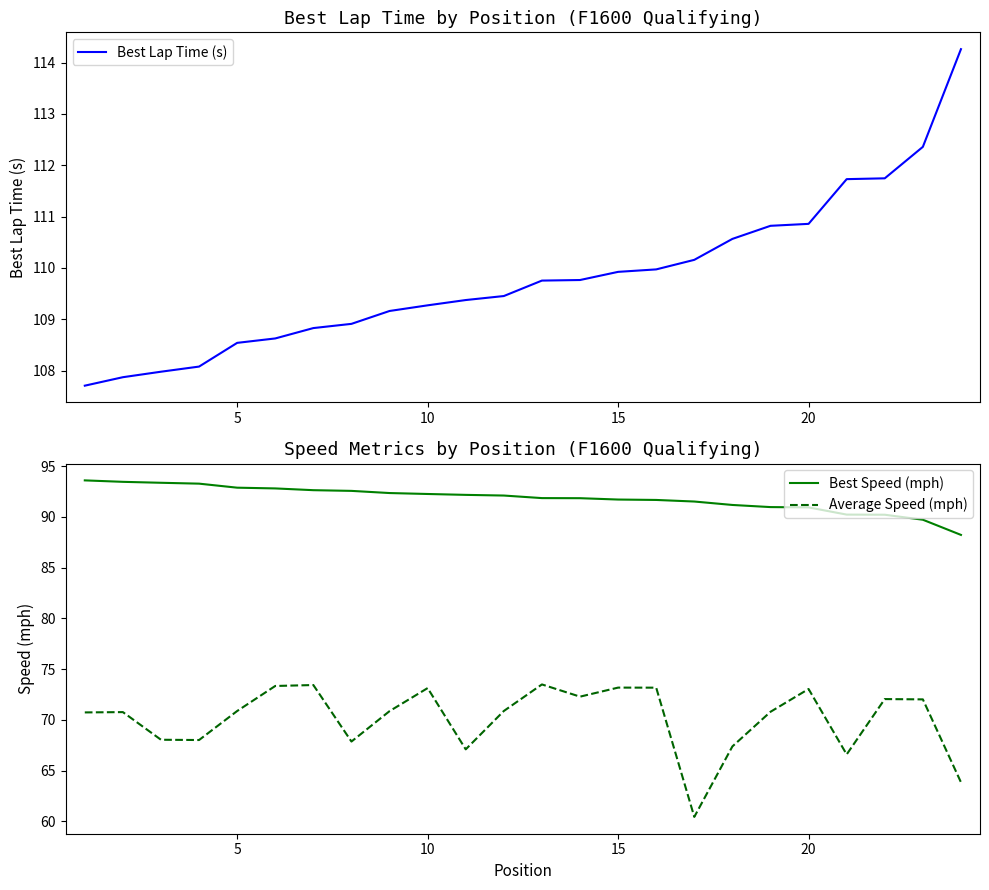

How many values in the Average Speed (mph) series are below 70?

8